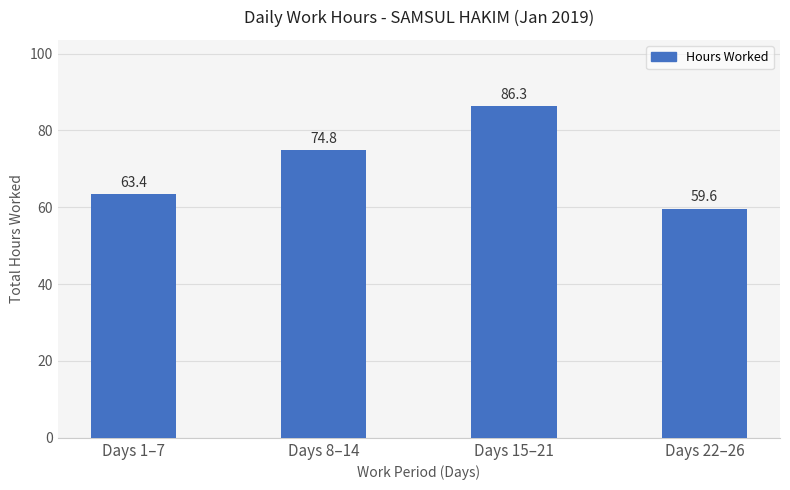

Between Days 22–26 and Days 1–7, which is larger?

Days 1–7